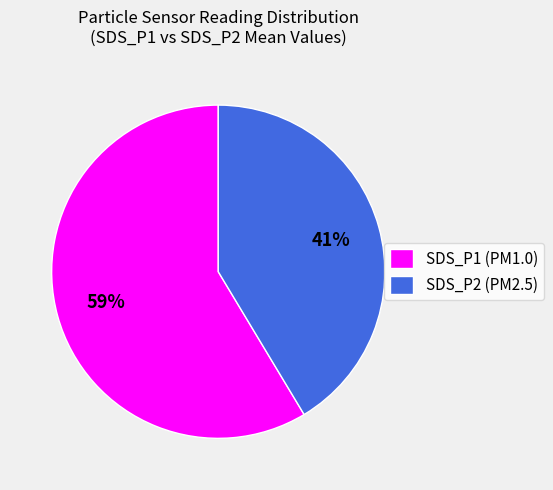

What is the ratio of the value at SDS_P2 to the value at SDS_P1?

0.7